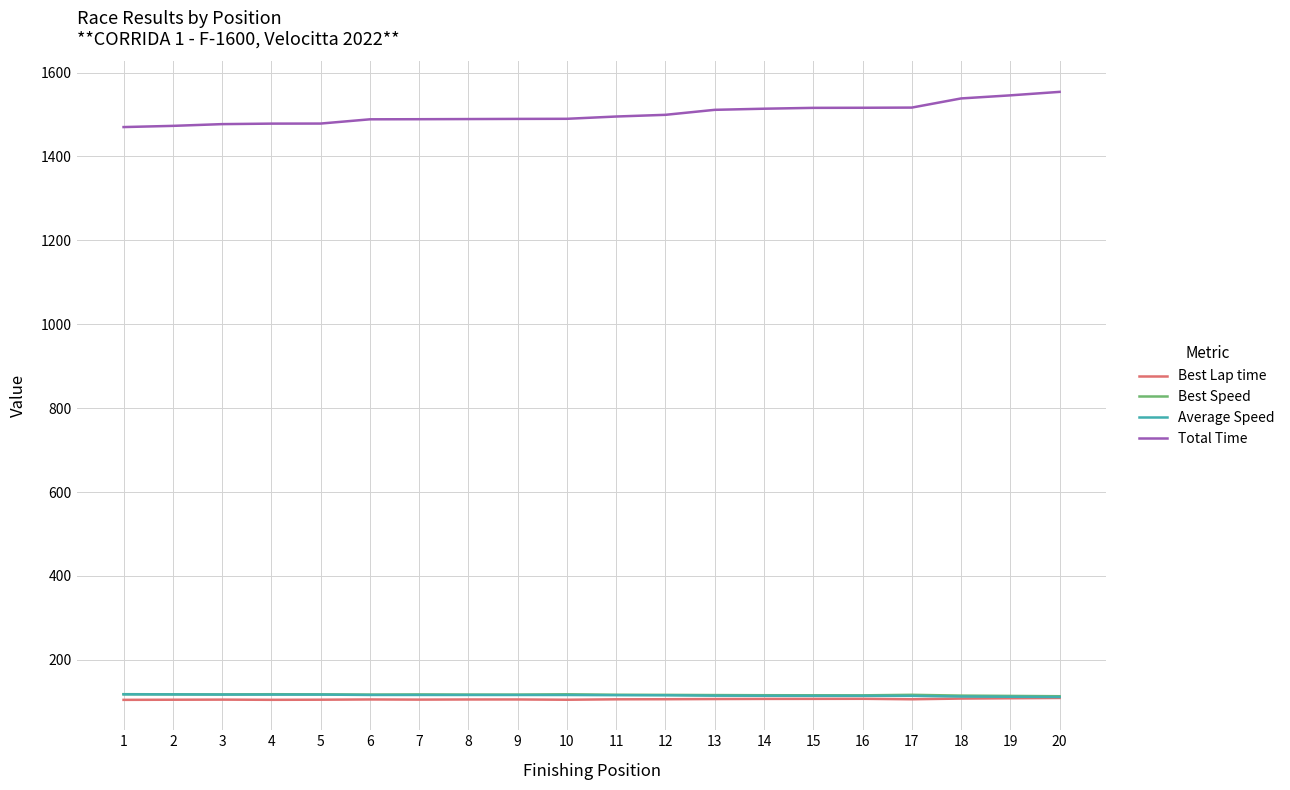

Does the chart display data point markers on the line(s)?

No